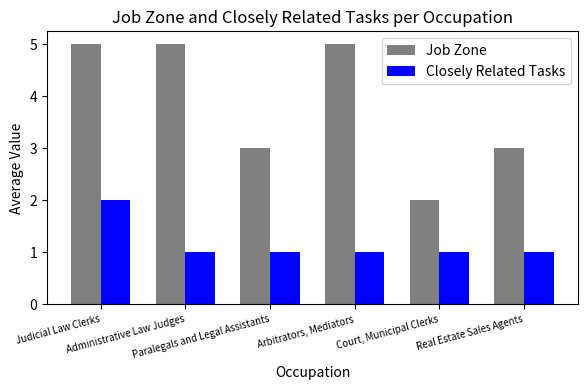

Are the bars horizontal?

No